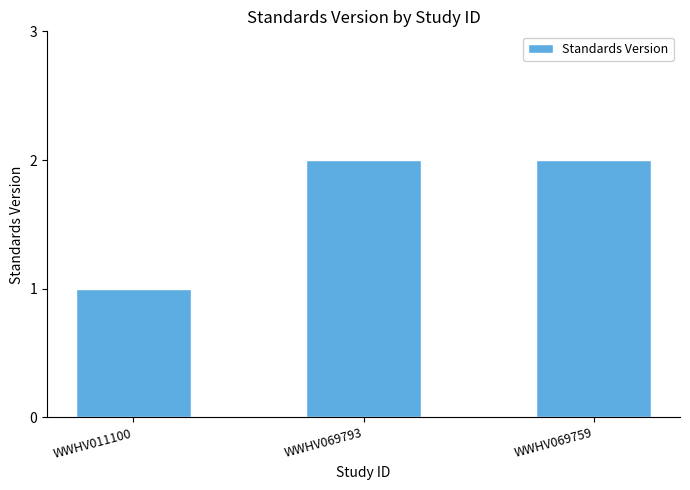

How many bars are there in total?

3